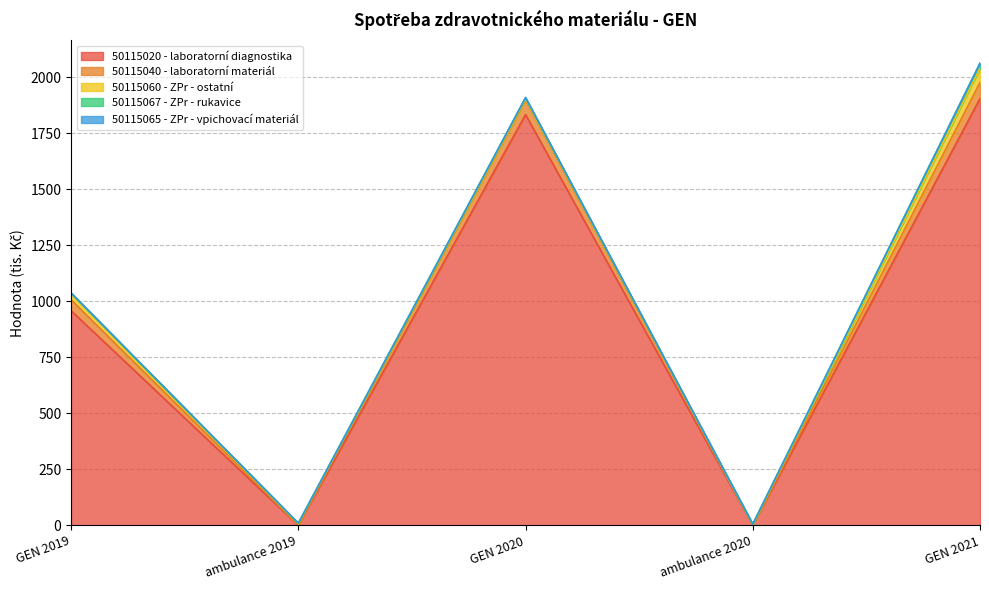

Count the number of categories in the chart.

5